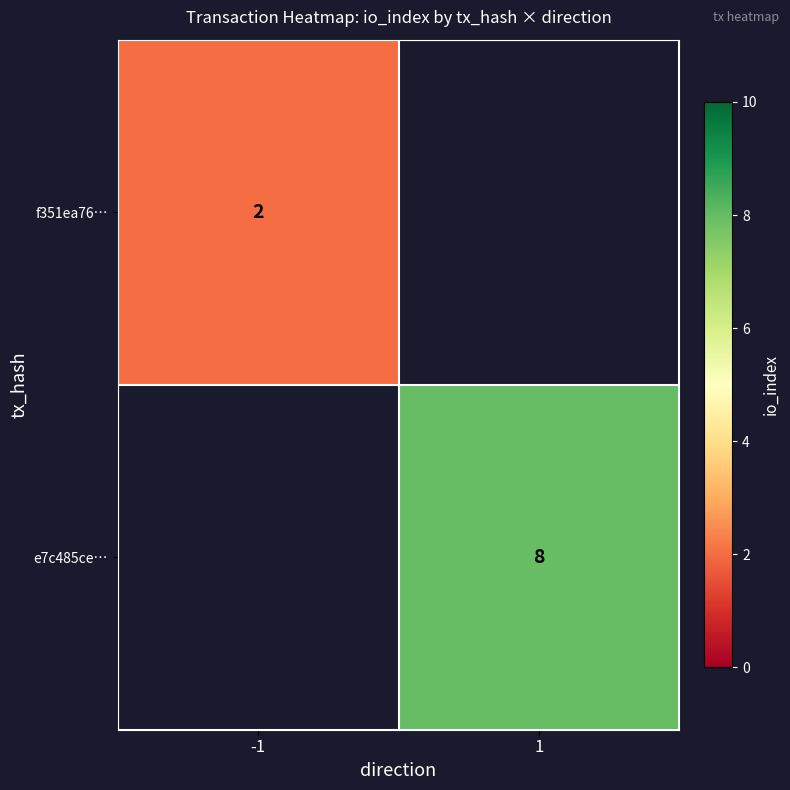

How many series are shown in this chart?

2